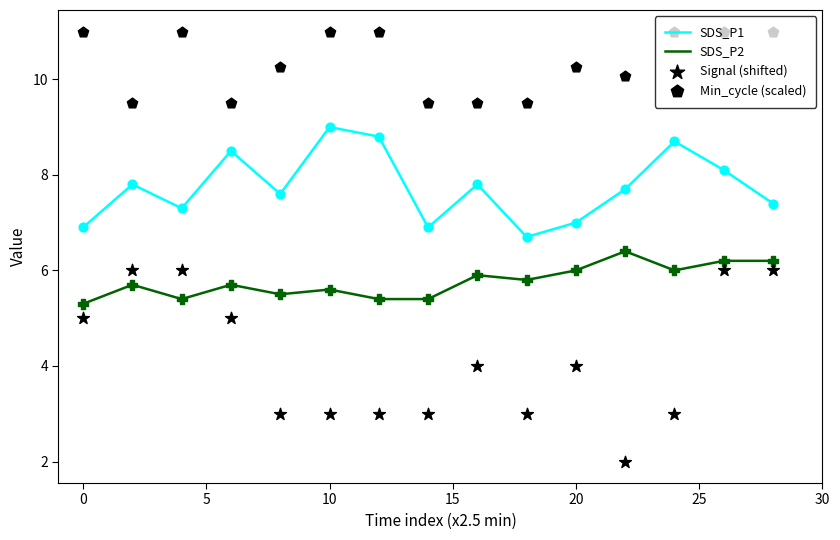

True or false: SDS_P1 and SDS_P2 intersect in this chart.

False